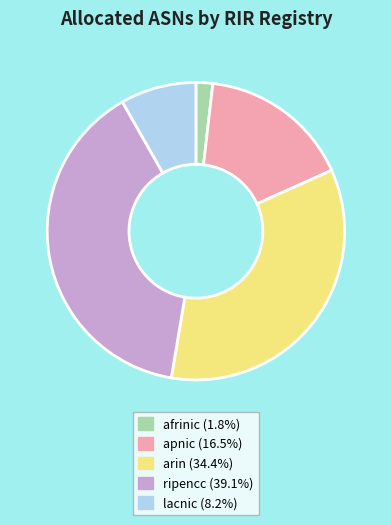

Approximately how many times larger is the value at ripencc compared to arin?

1.1